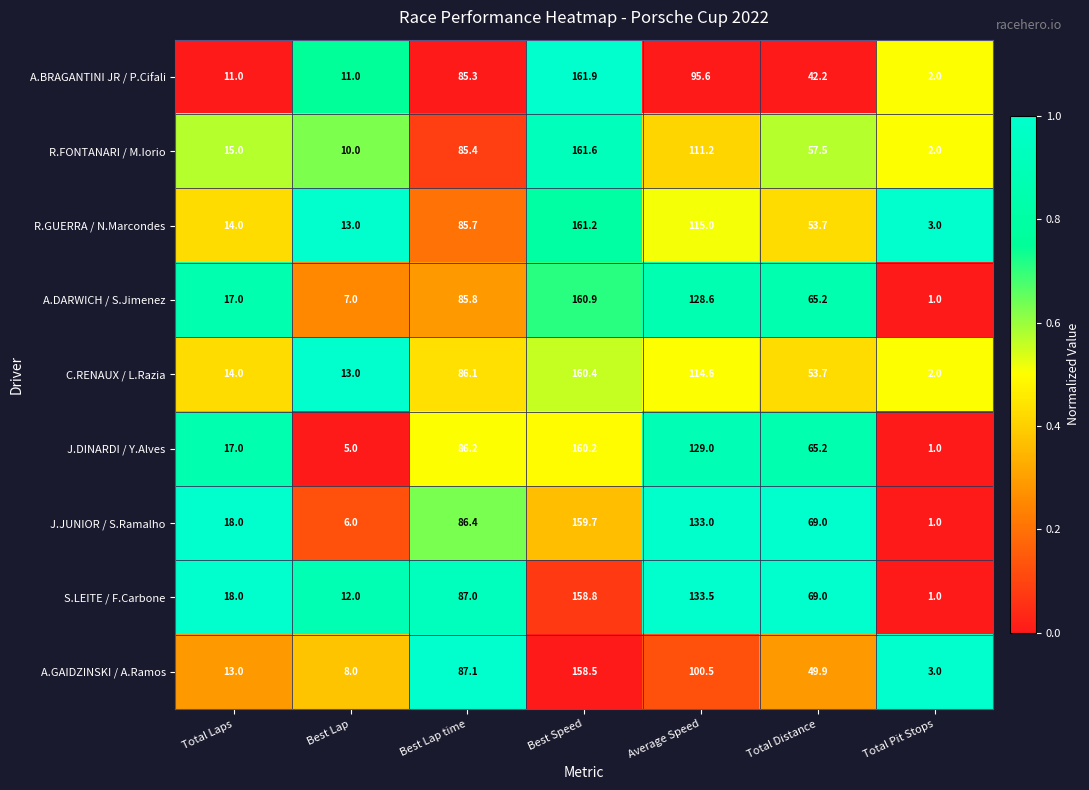

Which series changed the most between Best Lap and Best Lap time?

J.DINARDI / Y.Alves